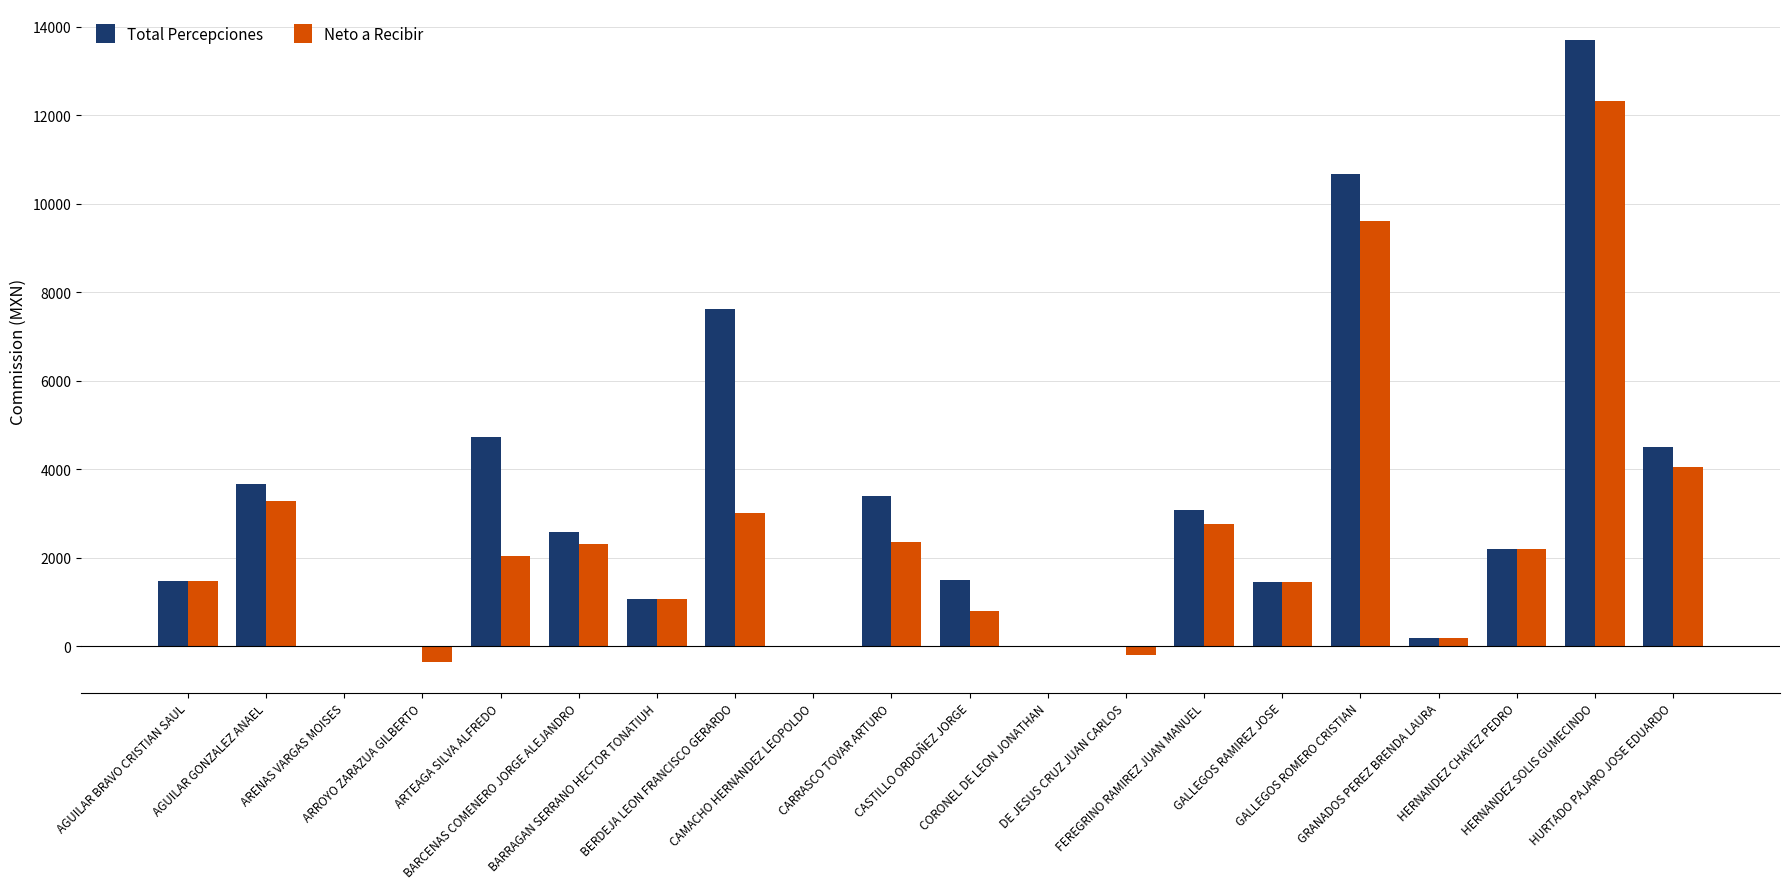

How many groups of bars are there?

20